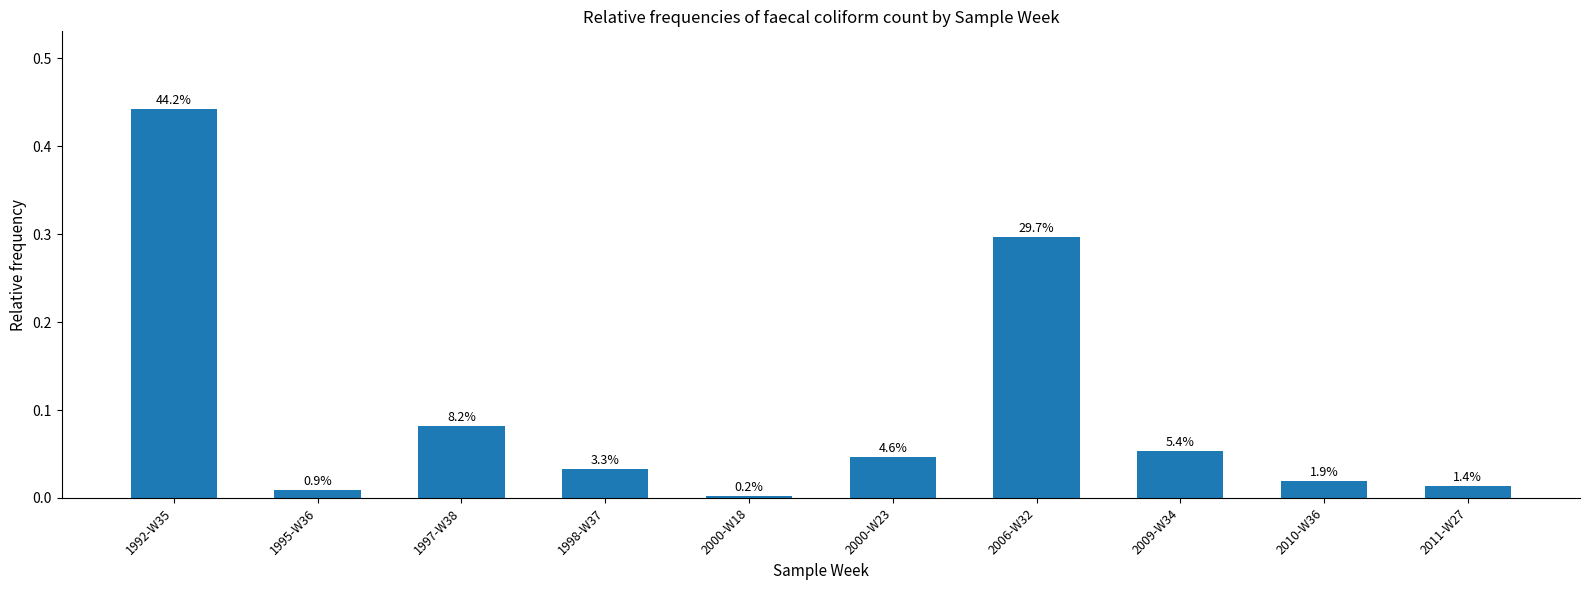

At which category does the chart reach its peak across all series?

1992-W35